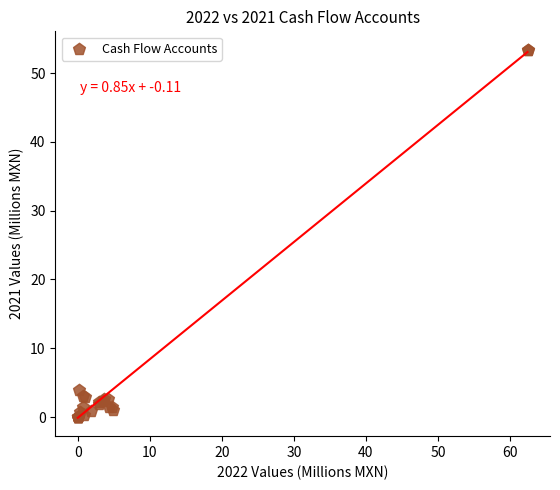

What Y value in the scatter plot is closest to 26?

3.9